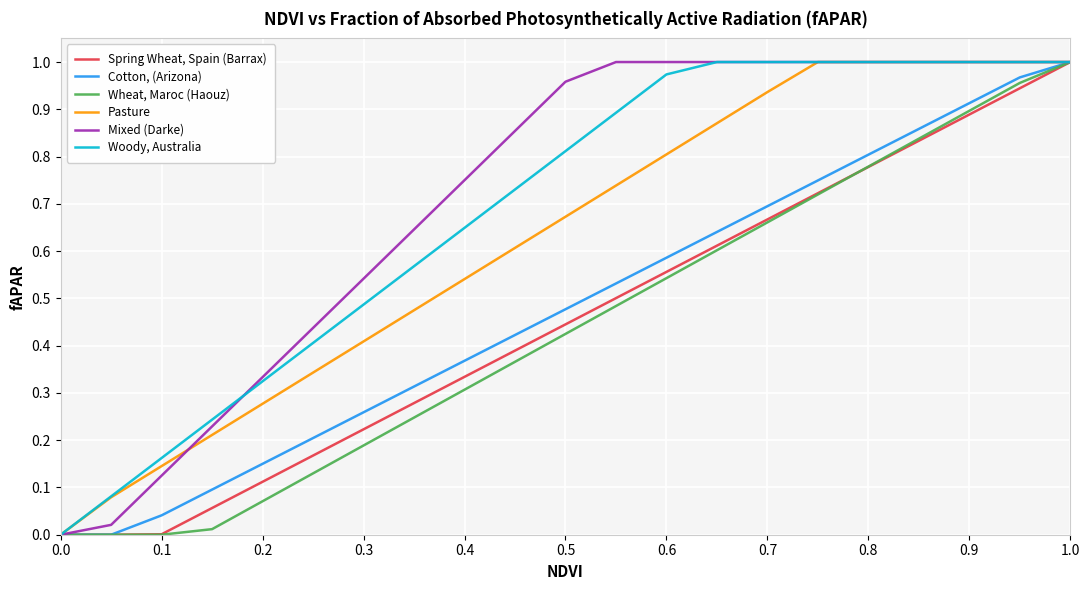

Reading left to right, what are all the values shown in this chart?

Spring Wheat, Spain (Barrax): 0.0	0.0	0.0	0.1	0.1	0.2	0.2	0.3	0.3	0.4	0.4	0.5	0.6	0.6	0.7	0.7	0.8	0.8	0.9	0.9	1.0
Cotton, (Arizona): 0.0	0.0	0.0	0.1	0.1	0.2	0.3	0.3	0.4	0.4	0.5	0.5	0.6	0.6	0.7	0.7	0.8	0.9	0.9	1.0	1.0
Wheat, Maroc (Haouz): 0.0	0.0	0.0	0.0	0.1	0.1	0.2	0.2	0.3	0.4	0.4	0.5	0.5	0.6	0.7	0.7	0.8	0.8	0.9	1.0	1.0
Pasture: 0.0	0.1	0.1	0.2	0.3	0.3	0.4	0.5	0.5	0.6	0.7	0.7	0.8	0.9	0.9	1.0	1.0	1.0	1.0	1.0	1.0
Mixed (Darke): 0.0	0.0	0.1	0.2	0.3	0.4	0.5	0.6	0.8	0.9	1.0	1.0	1.0	1.0	1.0	1.0	1.0	1.0	1.0	1.0	1.0
Woody, Australia: 0.0	0.1	0.2	0.2	0.3	0.4	0.5	0.6	0.6	0.7	0.8	0.9	1.0	1.0	1.0	1.0	1.0	1.0	1.0	1.0	1.0